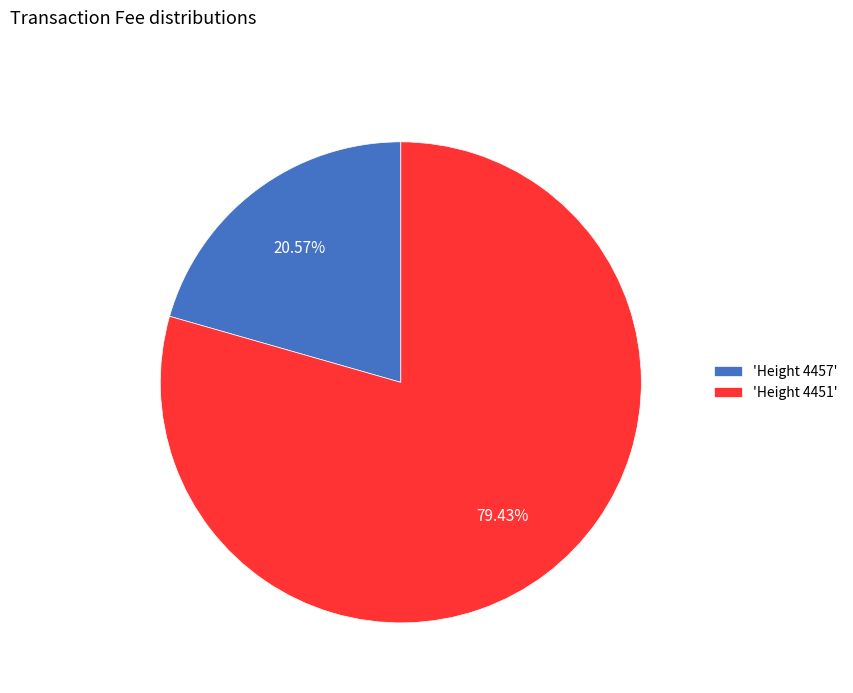

Do 'Height 4457' and 'Height 4451' together represent more than half of the pie?

Yes